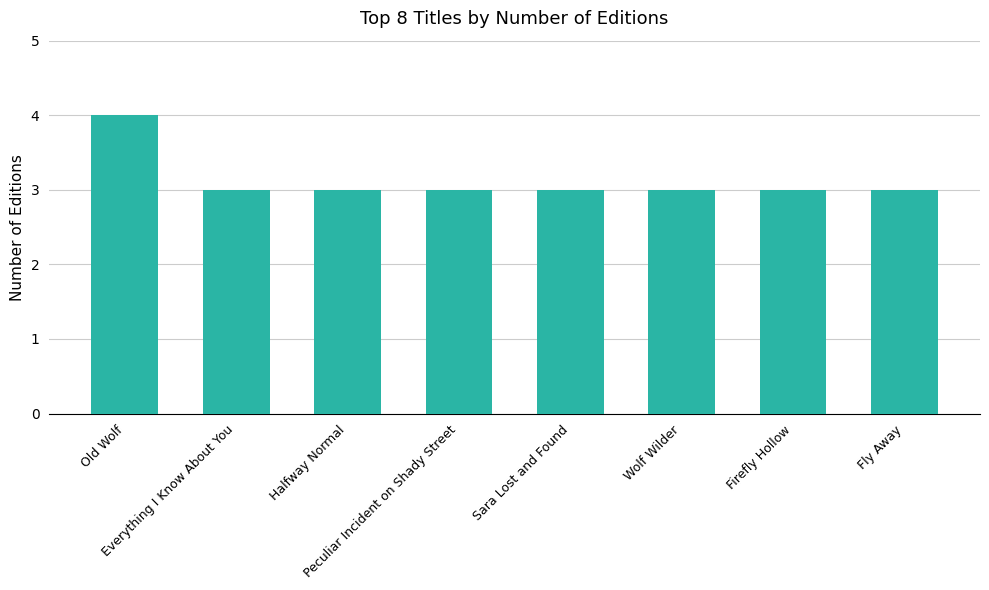

What is the smallest value displayed?

3